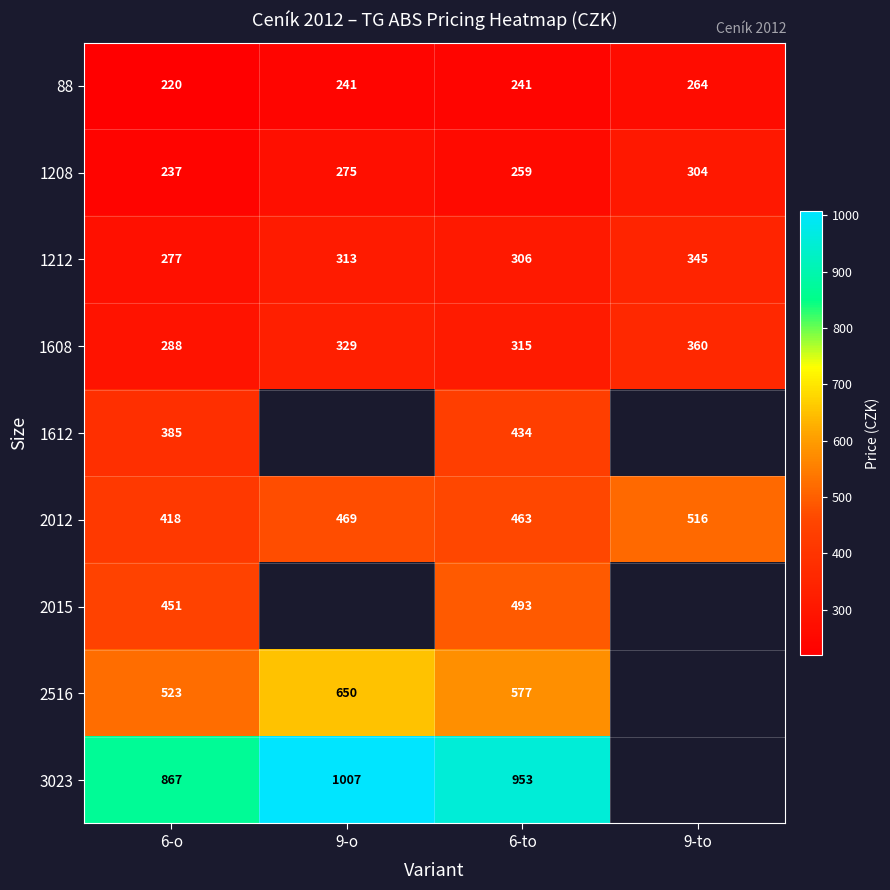

Which label corresponds to the smallest value in the chart?

6-o